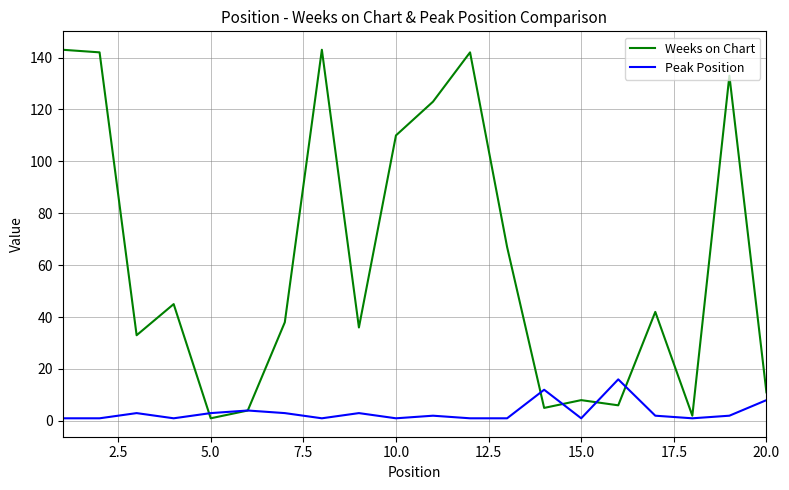

Which series has the largest range (max minus min)?

Weeks on Chart